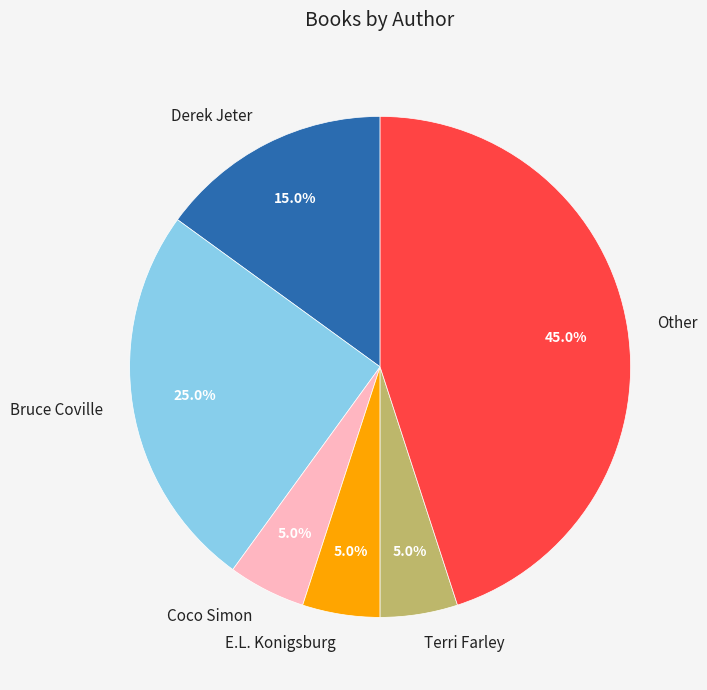

Between Other and Derek Jeter, which is larger?

Other